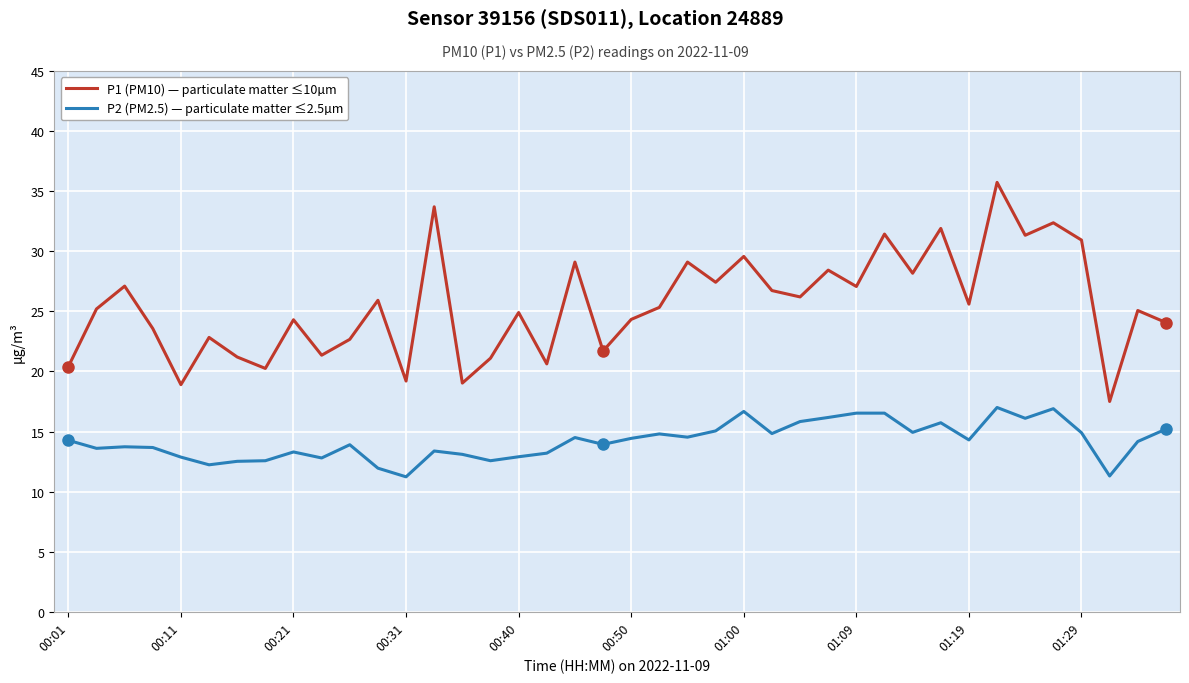

Which series has the widest spread of values?

P1 (PM10) — particulate matter ≤10µm